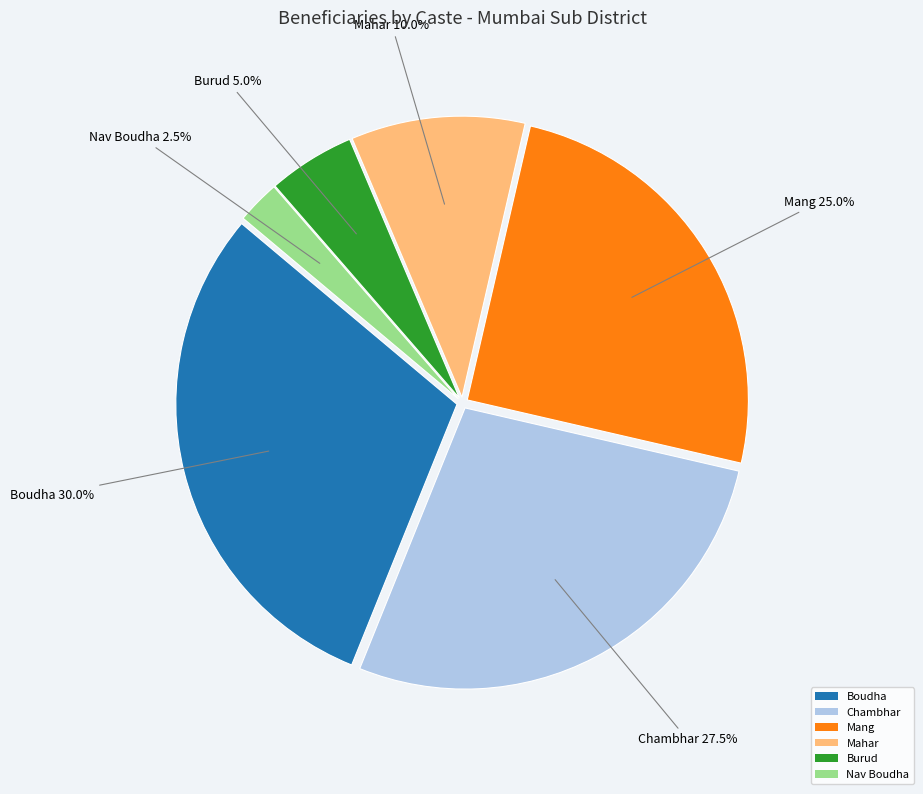

Is it true that Mahar is 10% of the pie?

True